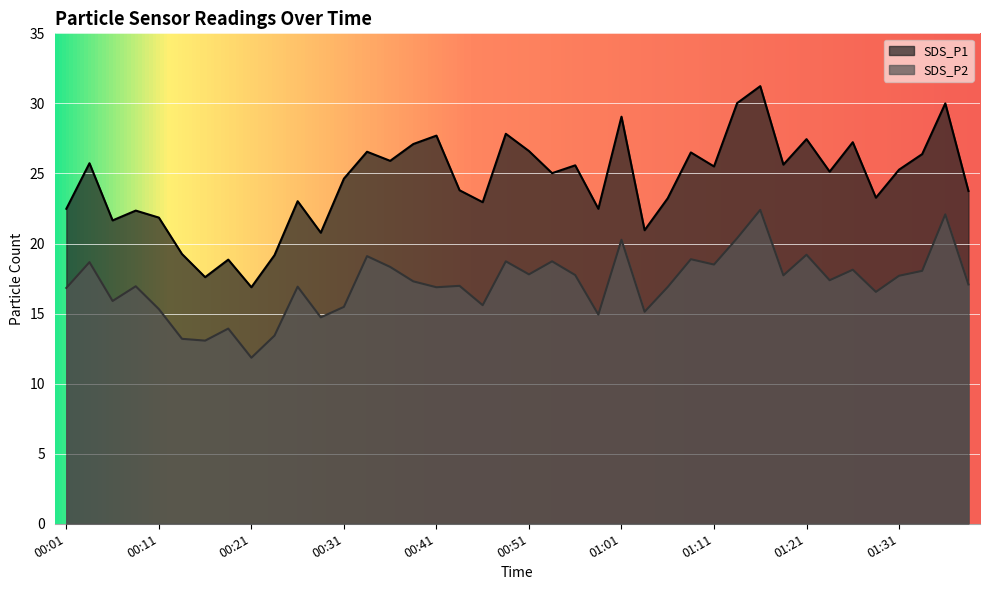

What is the difference between the SDS_P1 values at 00:04 and 01:26?

1.5